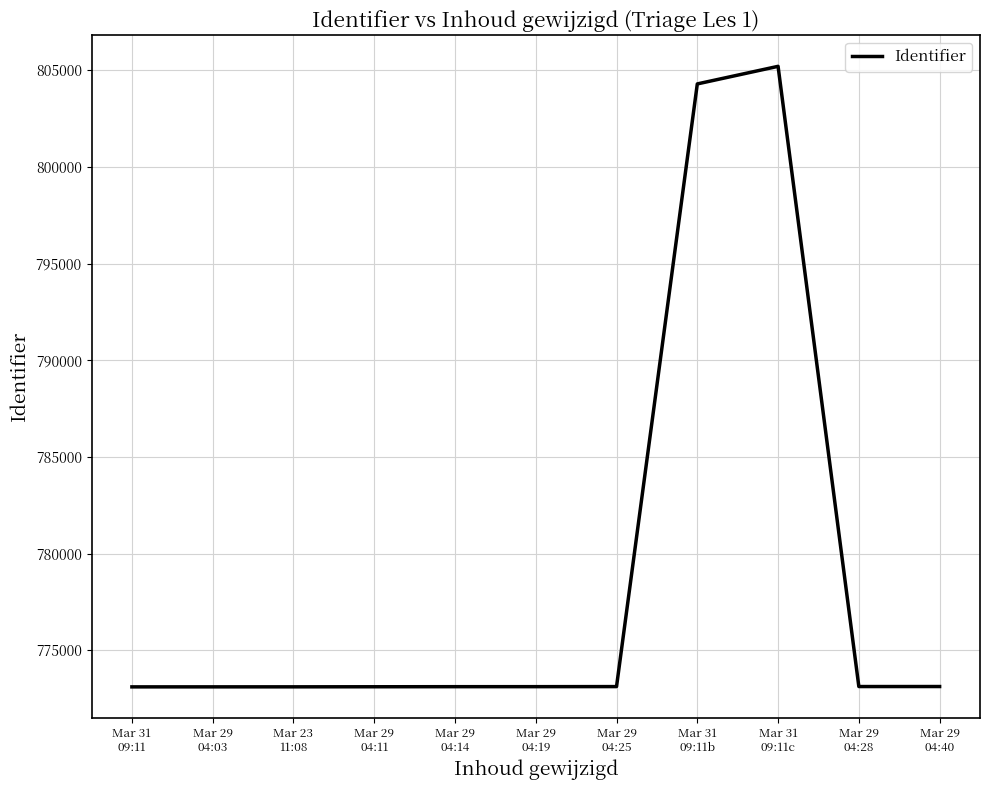

What is the sum of all values?

8567511